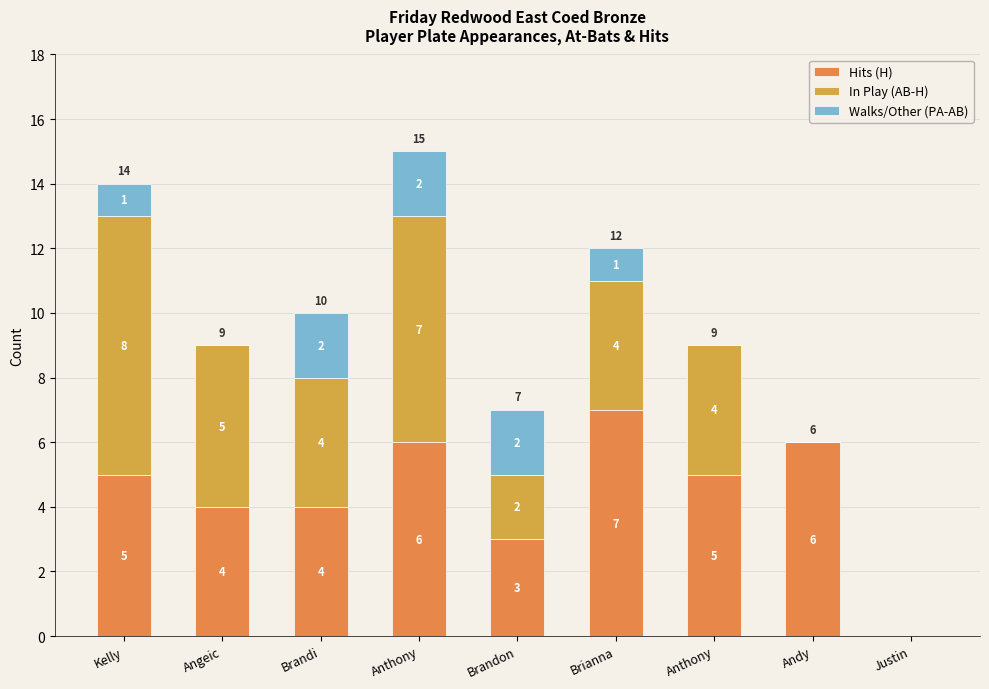

At which label does Hits (H) first exceed 5?

Anthony